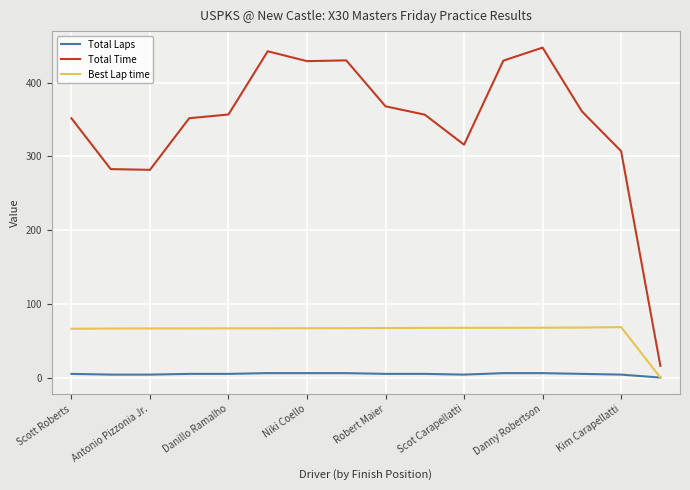

What is the greatest value displayed?

447.5